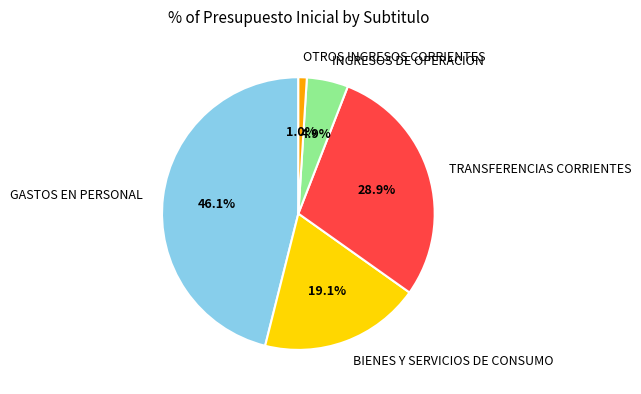

Which has a higher value, GASTOS EN PERSONAL or BIENES Y SERVICIOS DE CONSUMO?

GASTOS EN PERSONAL